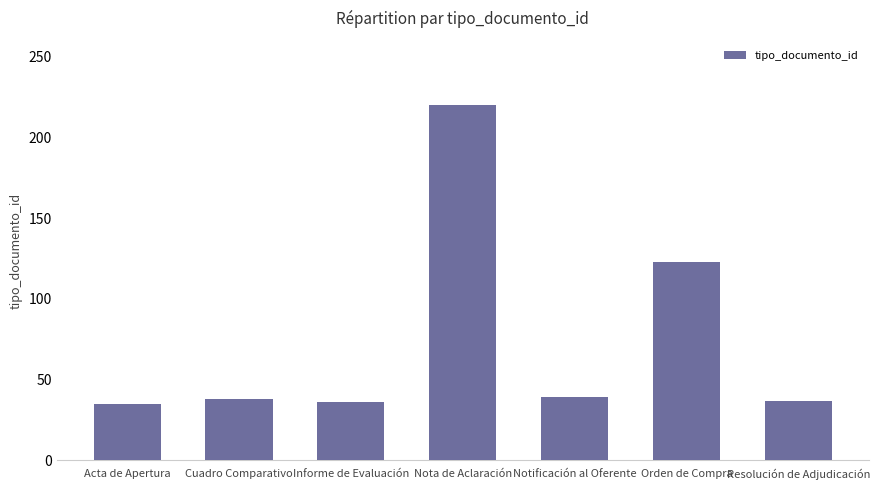

What is the label of the 6th bar from the left?

Orden de Compra